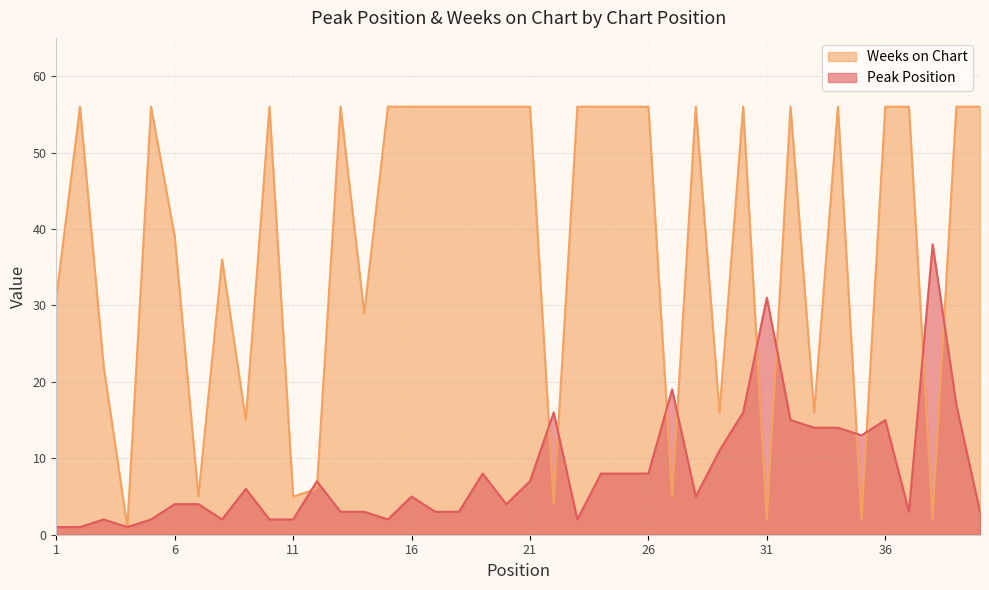

True or false: Peak Position and Weeks on Chart cross at least once.

True